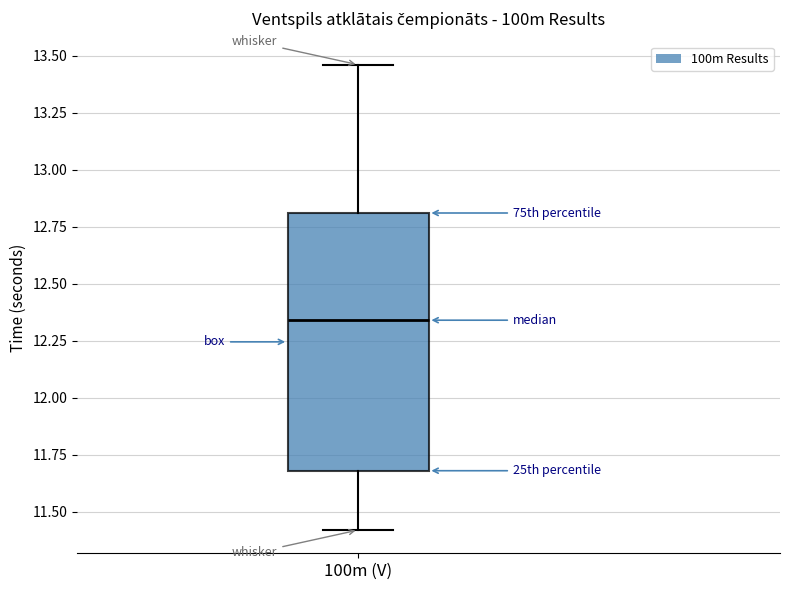

Read this box plot against the y-axis: the position of the median line, the range covered by the box, and the ends of both whiskers. The values are not printed on the chart, so give them approximately, as read against the axis.

median 12.35, box 11.70 to 12.80, whiskers 11.40 to 13.45